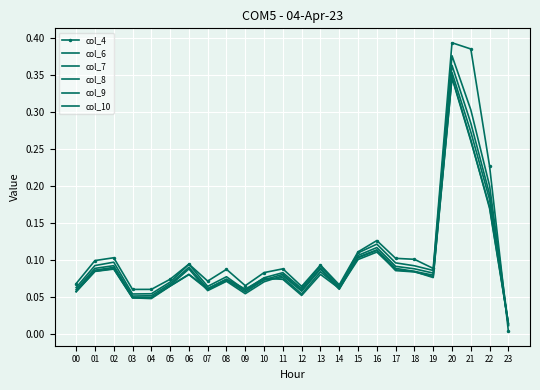

What is the average value of the col_8 series?

0.1